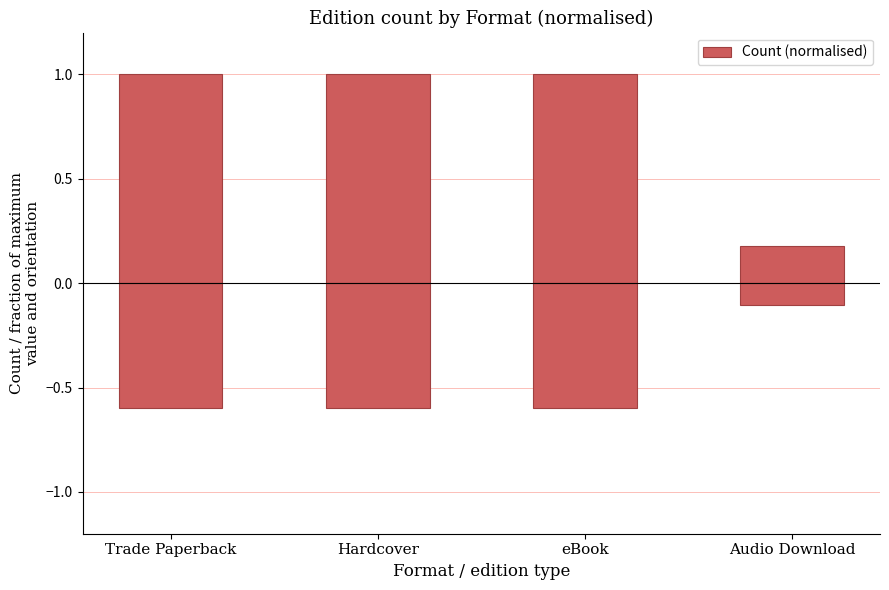

At which label is the value closest to 0?

Audio Download